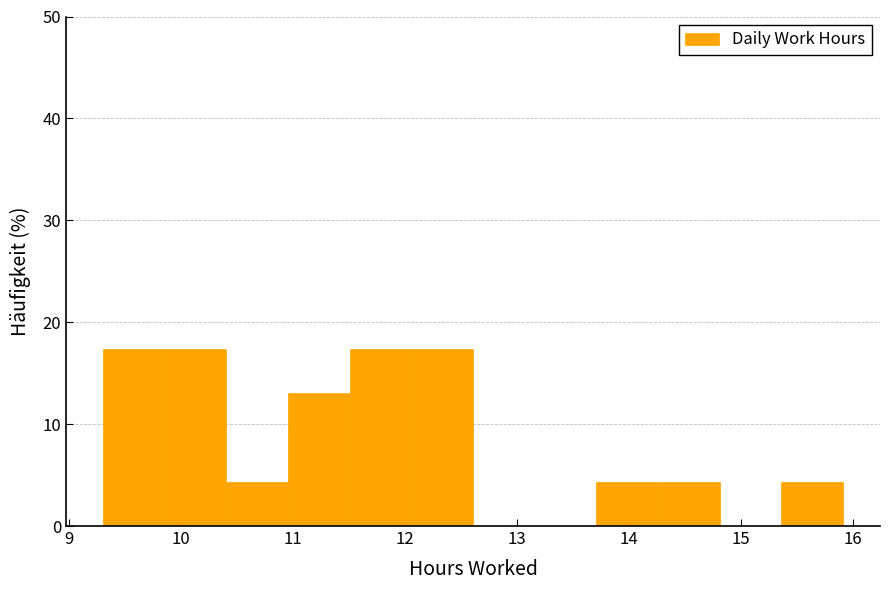

Reading left to right, transcribe this chart: for each bar, give the range it covers on the x-axis and its height. Neither the bar edges nor the heights are printed on the chart, so give them approximately, as read against the axes.

9.3 to 9.9: 17
9.9 to 10.4: 17
10.4 to 11.0: 4
11.0 to 11.5: 13
11.5 to 12.1: 17
12.1 to 12.6: 17
12.6 to 13.2: 0
13.2 to 13.7: 0
13.7 to 14.3: 4
14.3 to 14.8: 4
14.8 to 15.4: 0
15.4 to 15.9: 4